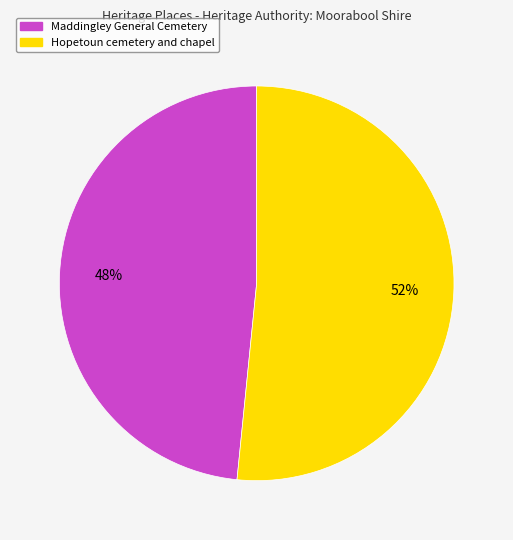

What is the ratio of the value at Hopetoun cemetery and chapel to the value at Maddingley General Cemetery?

1.1